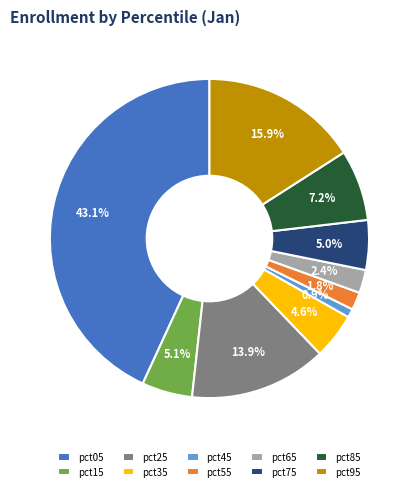

Do pct55 and pct05 together represent more than half of the pie?

No